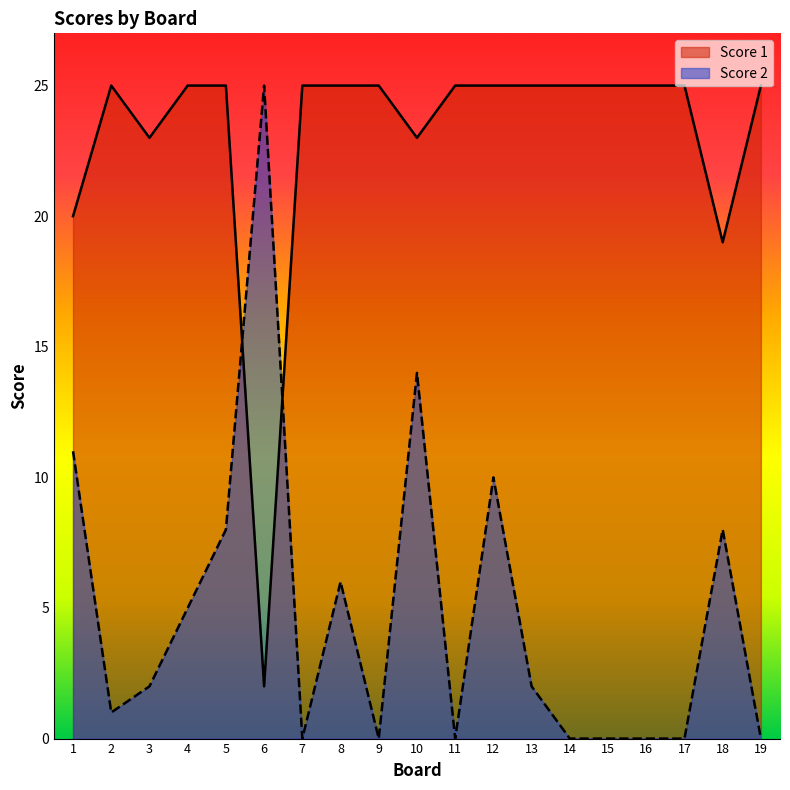

What is the total value across all series at 6?

27